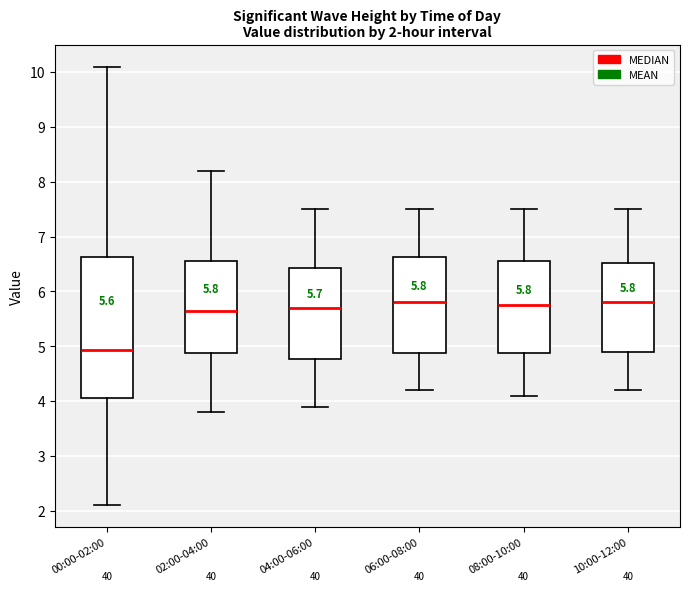

Which box is the tallest, from its lower edge to its upper edge?

00:00-02:00